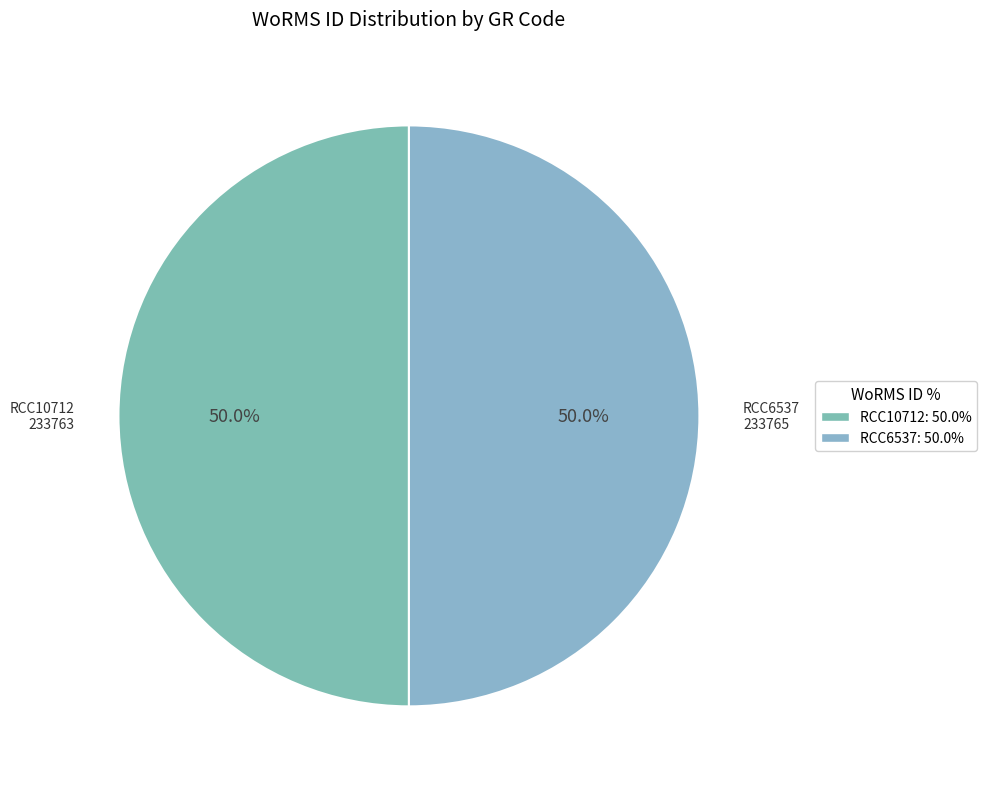

What is the ratio of the value at RCC6537 to the value at RCC10712?

1.0